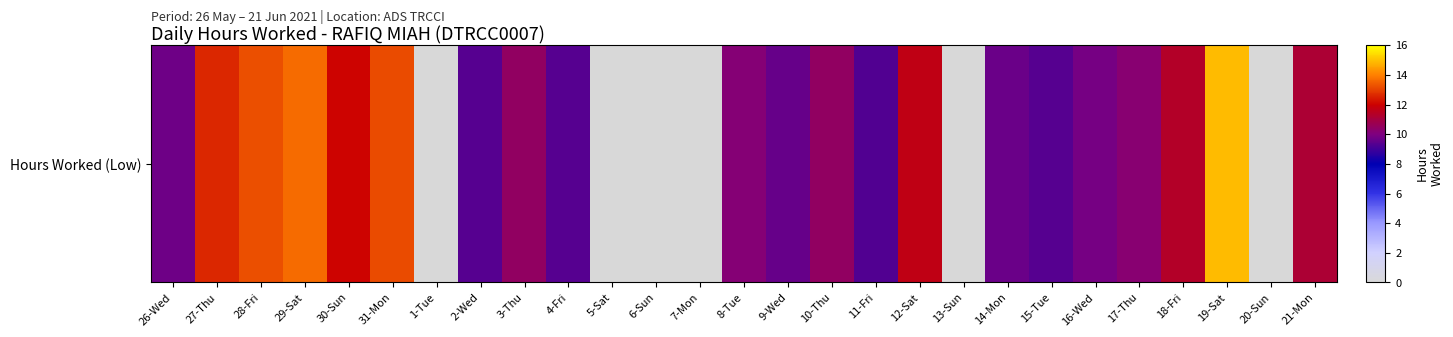

At which category does the chart reach its peak across all series?

19-Sat